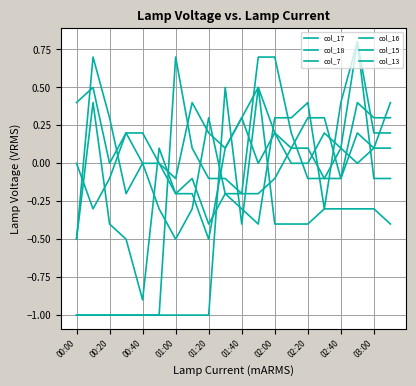

Which series ends up on top after the final intersection of col_7 and col_16?

col_7